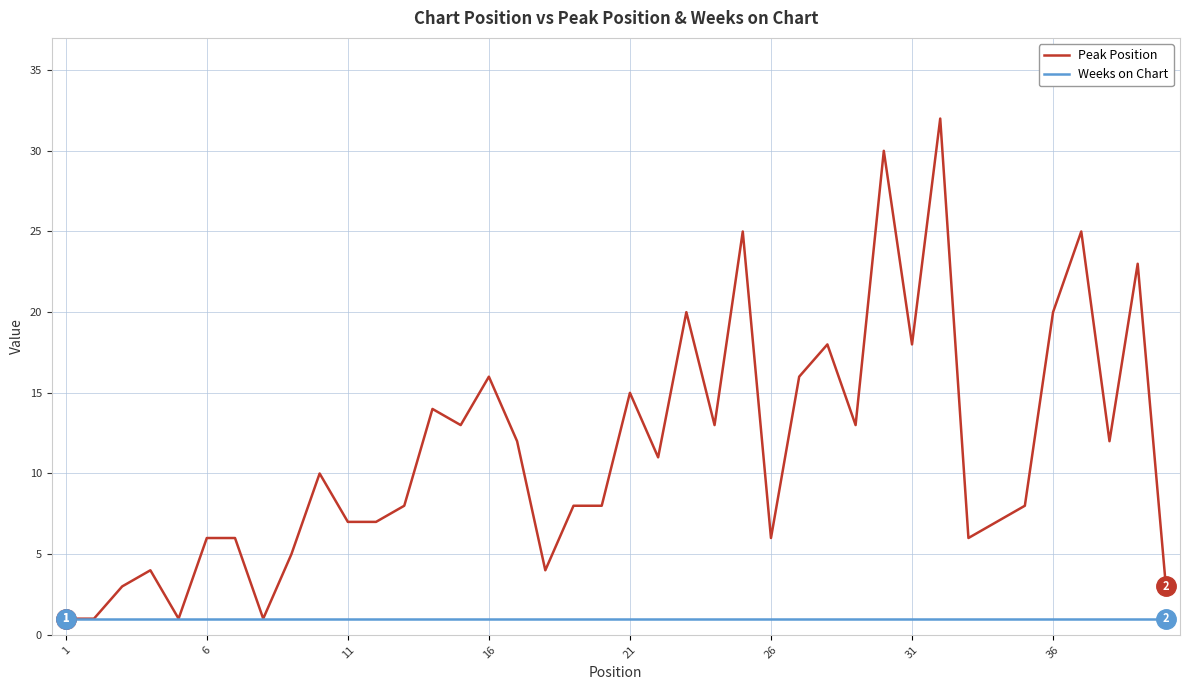

What is the sum of all Weeks on Chart values?

40